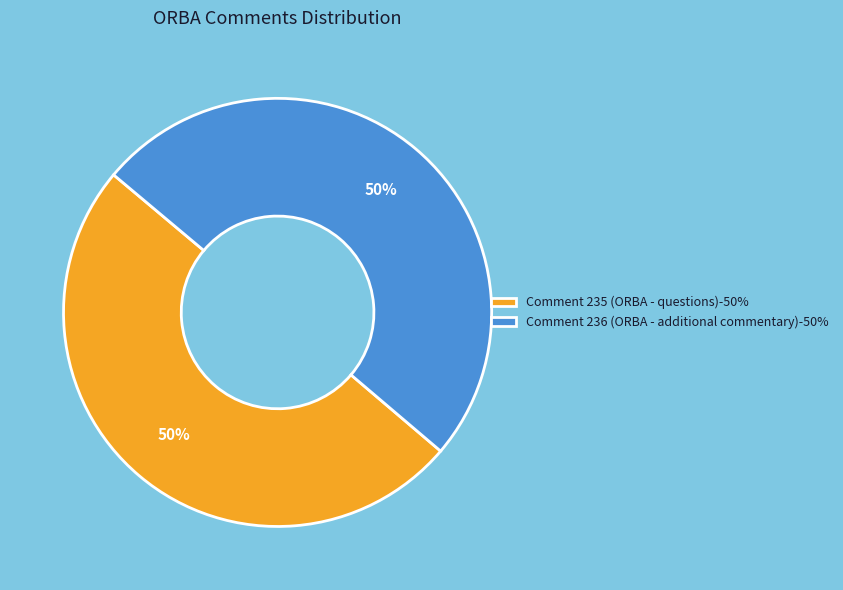

Is the sum of Comment 235 (ORBA - questions)-50% and Comment 236 (ORBA - additional commentary)-50% greater than half?

Yes